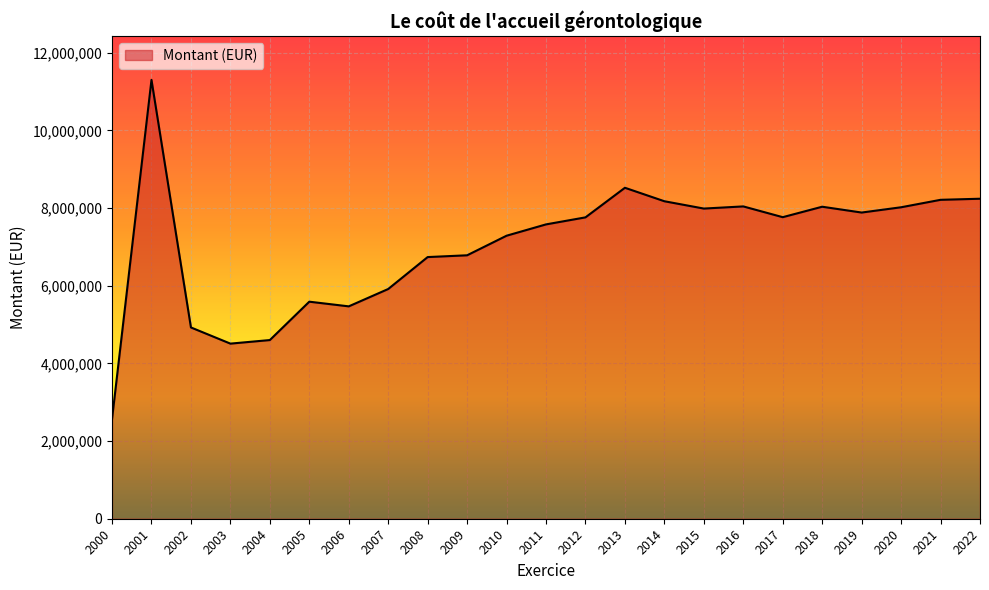

How many distinct data groups are displayed?

1